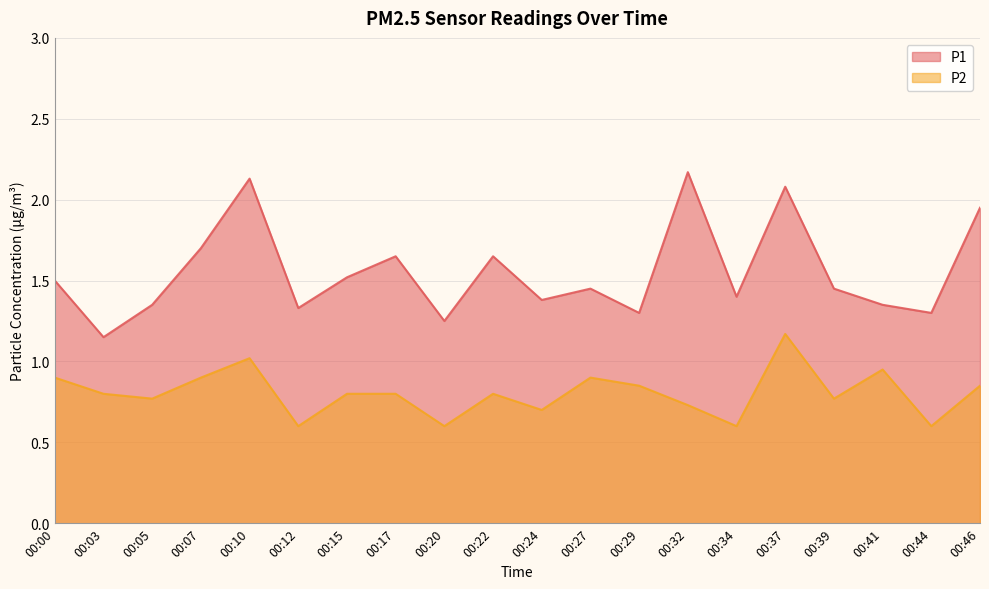

What is the difference between the maximum and minimum values in the P1 series?

1.0